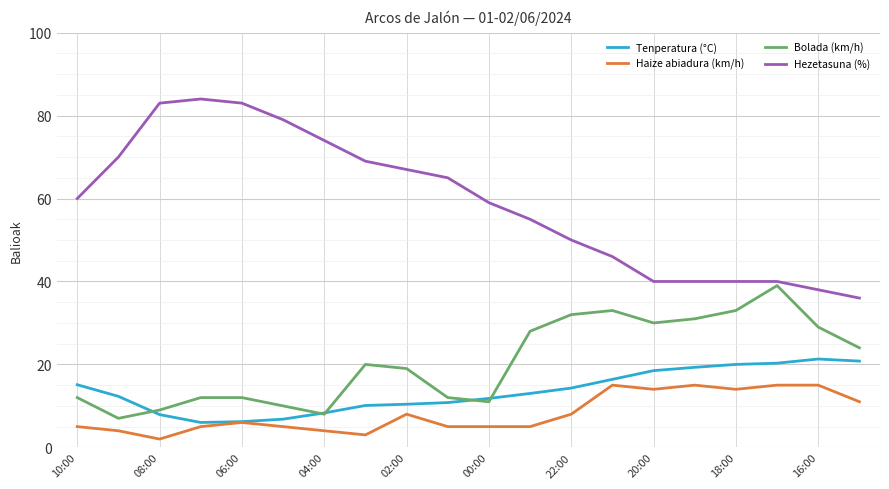

Which series has the largest total across all categories?

Hezetasuna (%)